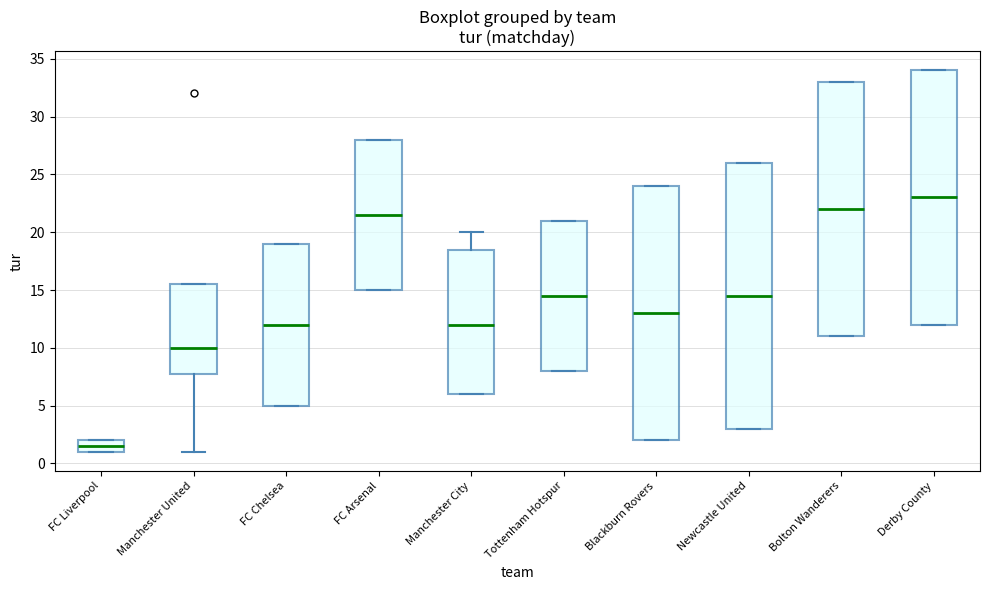

Reading left to right, transcribe this box plot: for each box, give where its median line is, the range the box spans, and where its two whiskers end, as read against the y-axis. The values are not printed on the chart, so give them approximately, as read against the axis.

FC Liverpool: median 1.5, box 1.0 to 2.0, whiskers 1.0 to 2.0
Manchester United: median 10.0, box 8.0 to 15.5, whiskers 1.0 to 15.5
FC Chelsea: median 12.0, box 5.0 to 19.0, whiskers 5.0 to 19.0
FC Arsenal: median 21.5, box 15.0 to 28.0, whiskers 15.0 to 28.0
Manchester City: median 12.0, box 6.0 to 18.5, whiskers 6.0 to 20.0
Tottenham Hotspur: median 14.5, box 8.0 to 21.0, whiskers 8.0 to 21.0
Blackburn Rovers: median 13.0, box 2.0 to 24.0, whiskers 2.0 to 24.0
Newcastle United: median 14.5, box 3.0 to 26.0, whiskers 3.0 to 26.0
Bolton Wanderers: median 22.0, box 11.0 to 33.0, whiskers 11.0 to 33.0
Derby County: median 23.0, box 12.0 to 34.0, whiskers 12.0 to 34.0